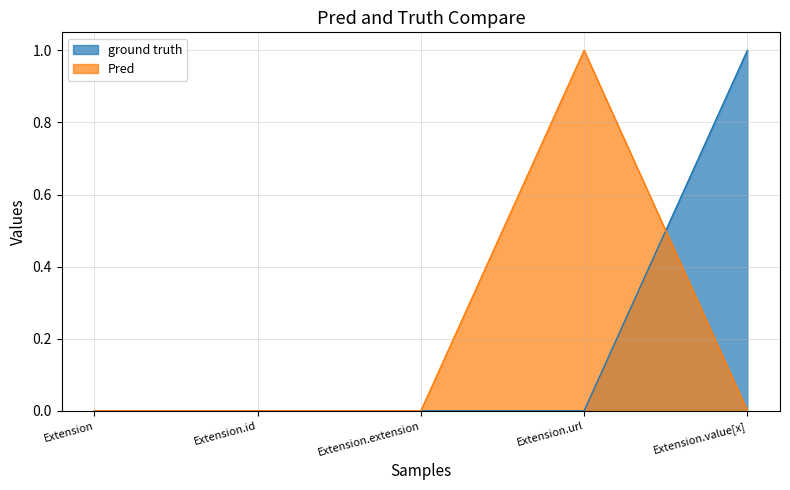

Reading right to left, list all the values displayed in this chart.

ground truth: 1	0	0	0	0
Pred: 0	1	0	0	0